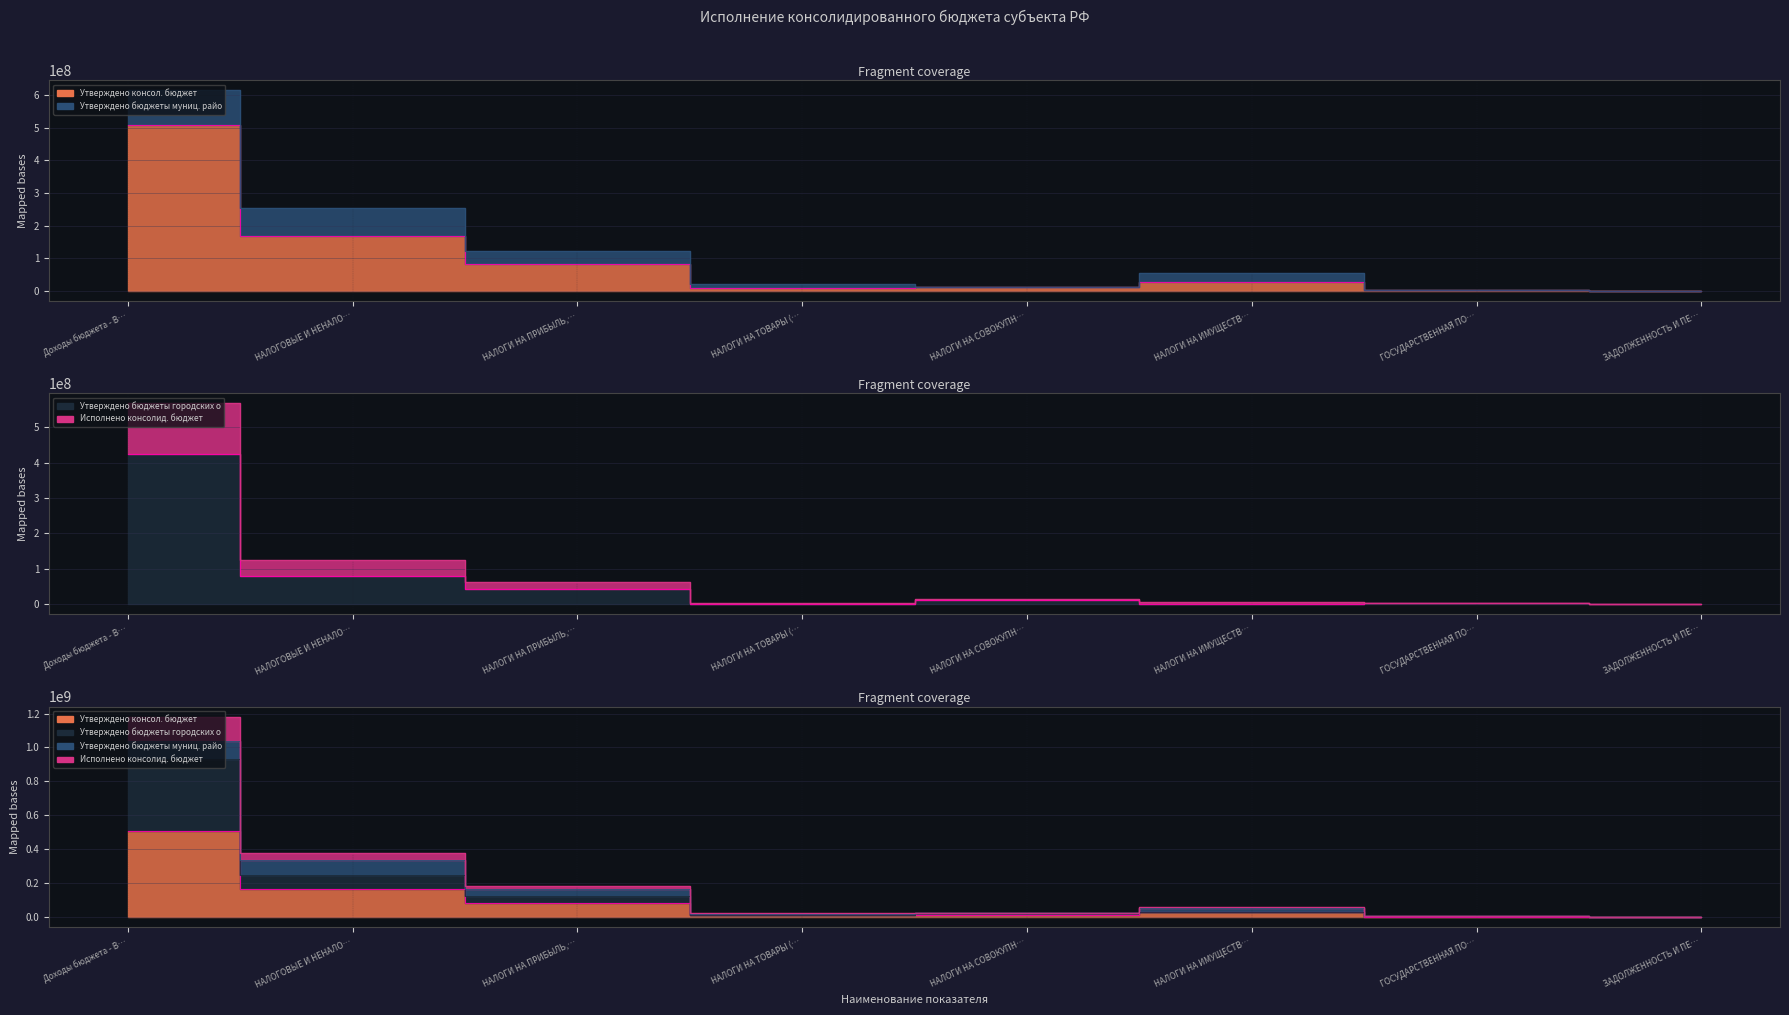

How many data points in Утверждено бюджеты городских округов are less than 10529300?

4